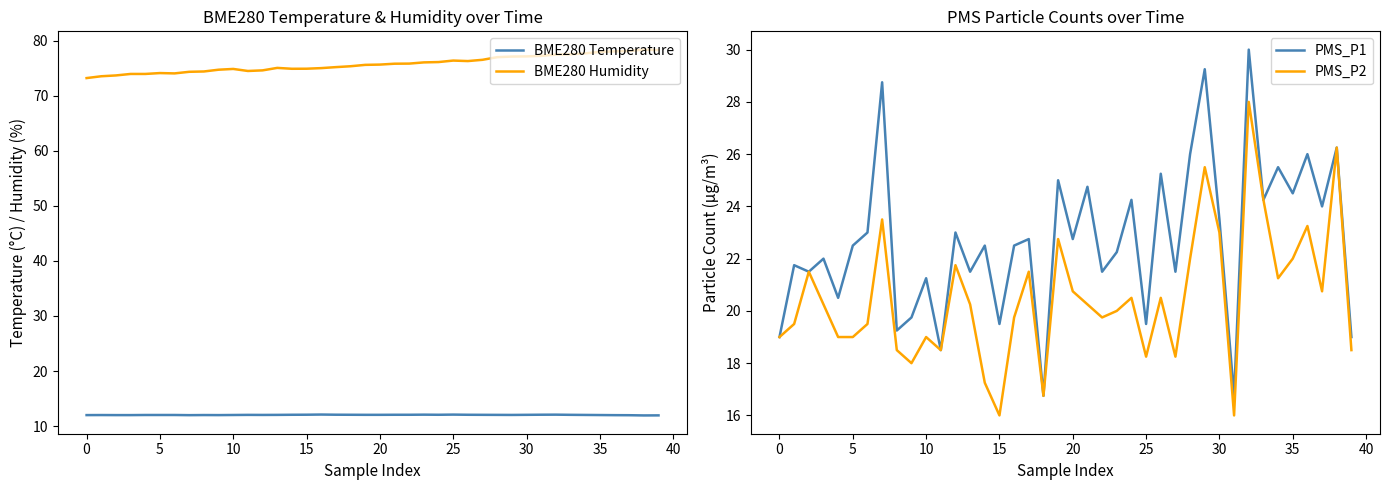

What is the average value of the BME280 Temperature series?

12.0